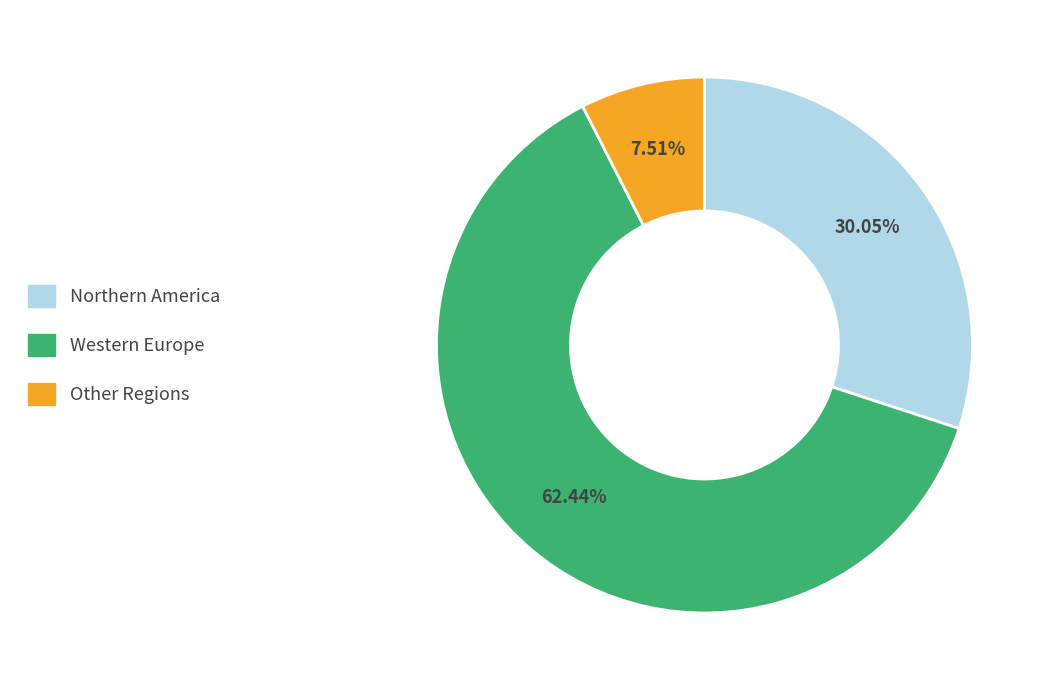

To the nearest percent, what portion does Other represent?

8%